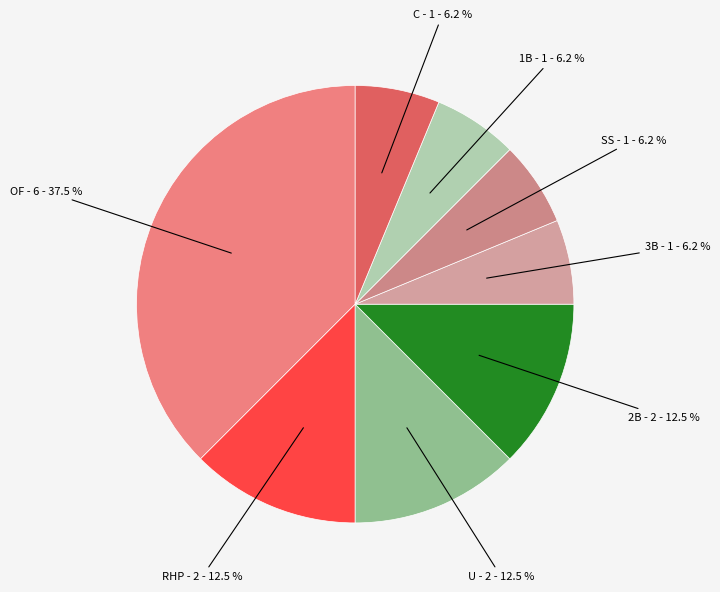

Combined, do 1B and 2B account for over 50%?

No